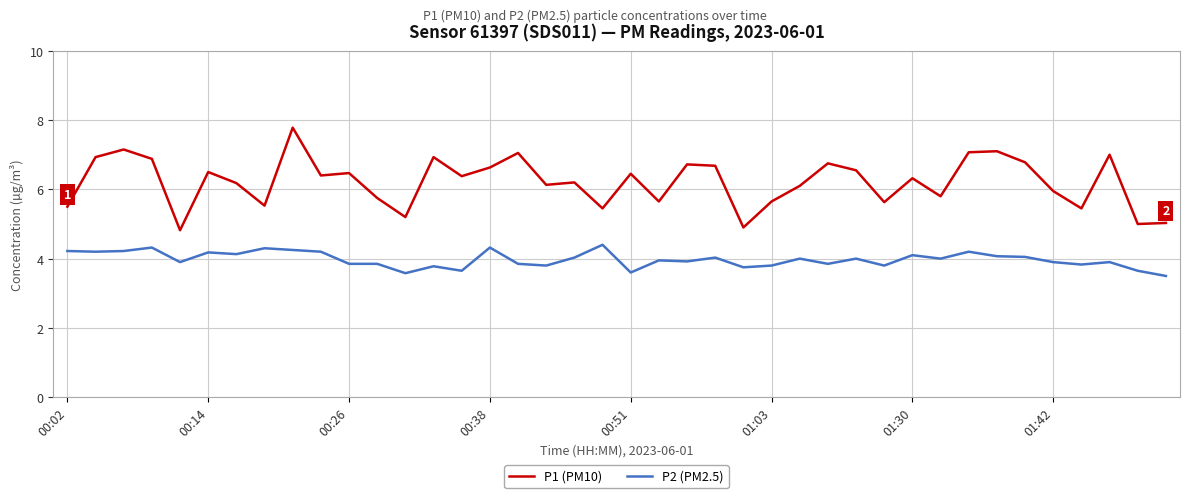

What is the maximum value for P1 (PM10)?

7.8